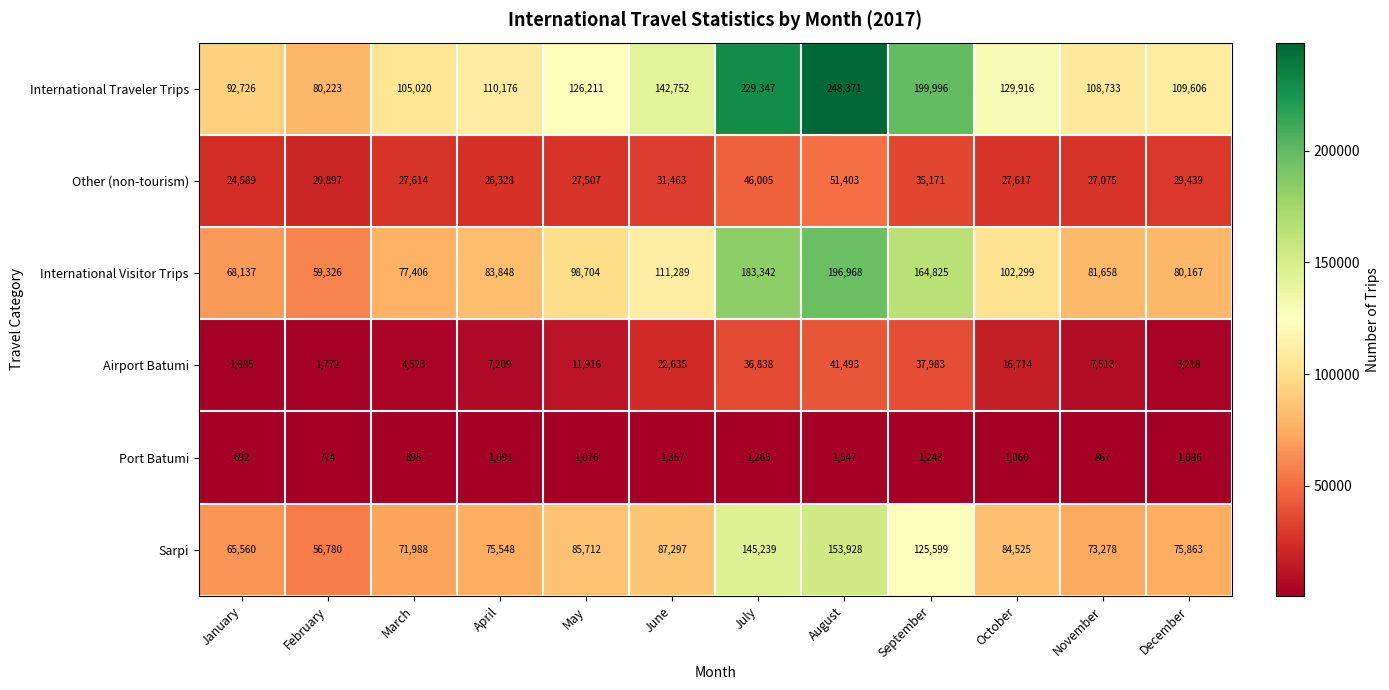

Which category has the highest value across all series?

August